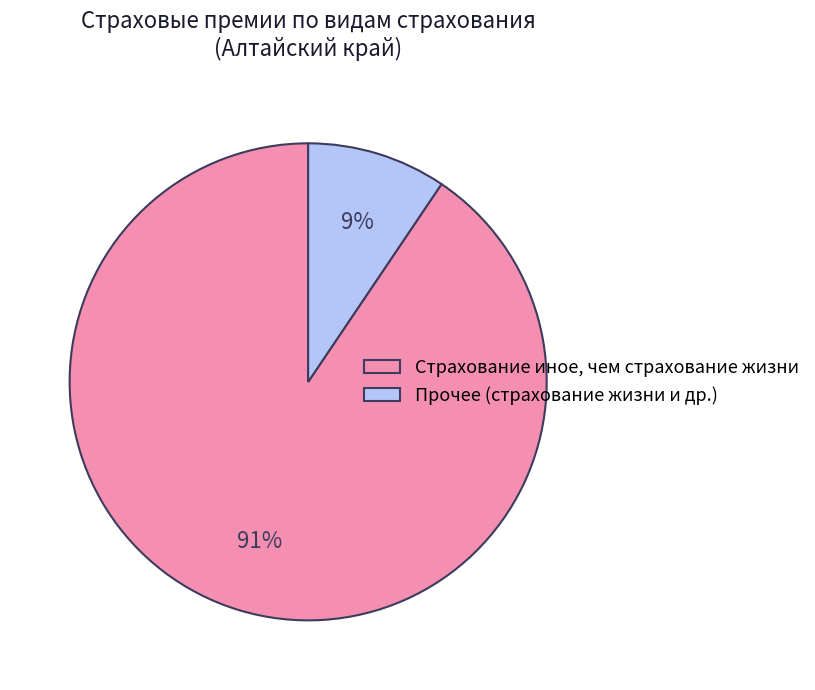

True or false: Страхование иное, чем страхование жизни accounts for 91% of the total.

True